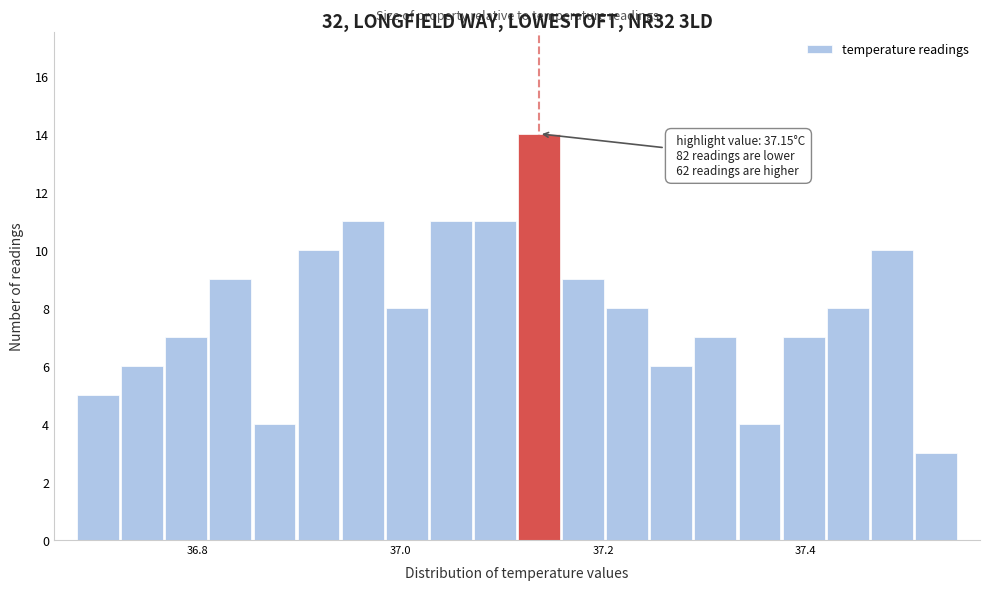

Around what value on the x-axis is the tallest bar? Give the approximate position of its centre, as read against the axis.

37.14